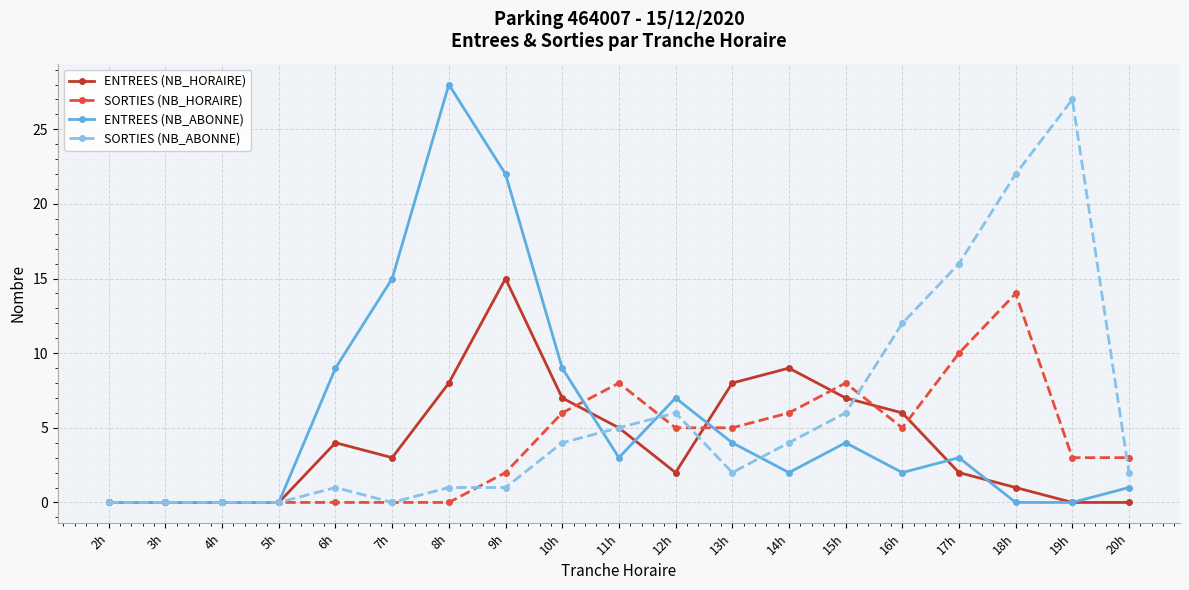

Reading left to right, transcribe all the data shown in this chart.

ENTREES (NB_HORAIRE): 2h=0	3h=0	4h=0	5h=0	6h=4	7h=3	8h=8	9h=15	10h=7	11h=5	12h=2	13h=8	14h=9	15h=7	16h=6	17h=2	18h=1	19h=0	20h=0
SORTIES (NB_HORAIRE): 2h=0	3h=0	4h=0	5h=0	6h=0	7h=0	8h=0	9h=2	10h=6	11h=8	12h=5	13h=5	14h=6	15h=8	16h=5	17h=10	18h=14	19h=3	20h=3
ENTREES (NB_ABONNE): 2h=0	3h=0	4h=0	5h=0	6h=9	7h=15	8h=28	9h=22	10h=9	11h=3	12h=7	13h=4	14h=2	15h=4	16h=2	17h=3	18h=0	19h=0	20h=1
SORTIES (NB_ABONNE): 2h=0	3h=0	4h=0	5h=0	6h=1	7h=0	8h=1	9h=1	10h=4	11h=5	12h=6	13h=2	14h=4	15h=6	16h=12	17h=16	18h=22	19h=27	20h=2